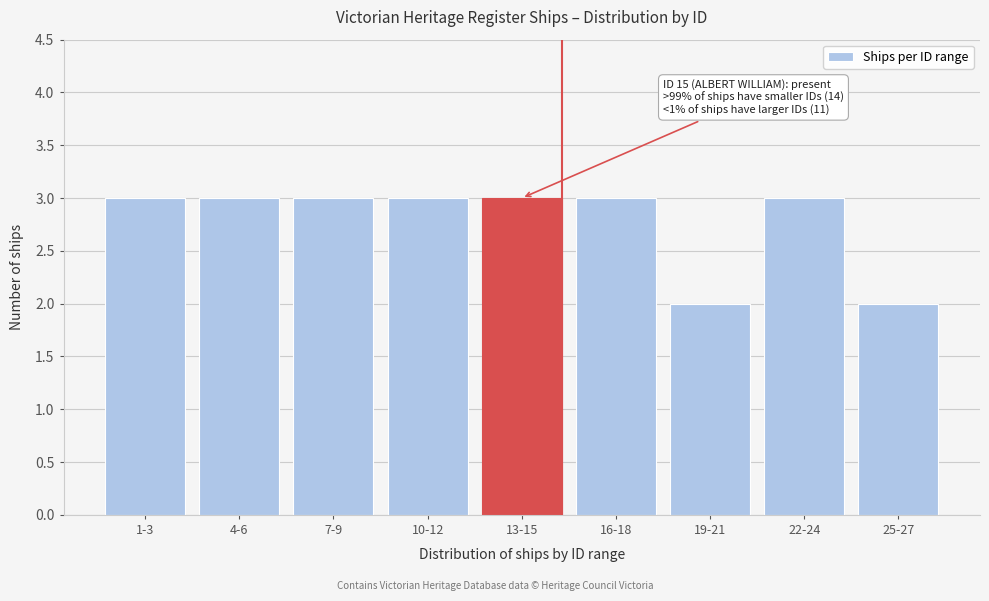

Reading left to right, transcribe all the data shown in this chart.

1-3=3	4-6=3	7-9=3	10-12=3	13-15=3	16-18=3	19-21=2	22-24=3	25-27=2